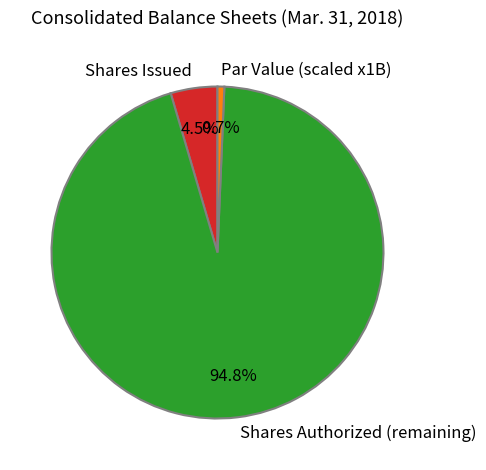

Which category has the smallest portion of the pie?

Par Value (scaled x1B)